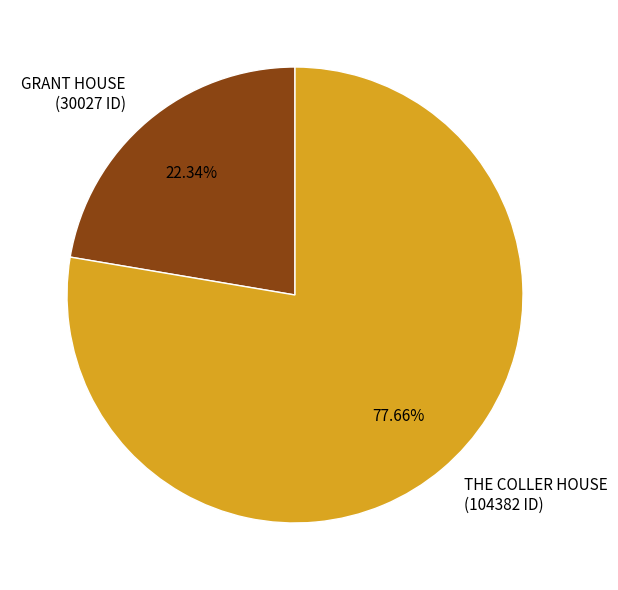

How much of the chart is everything except GRANT HOUSE?

77.7%